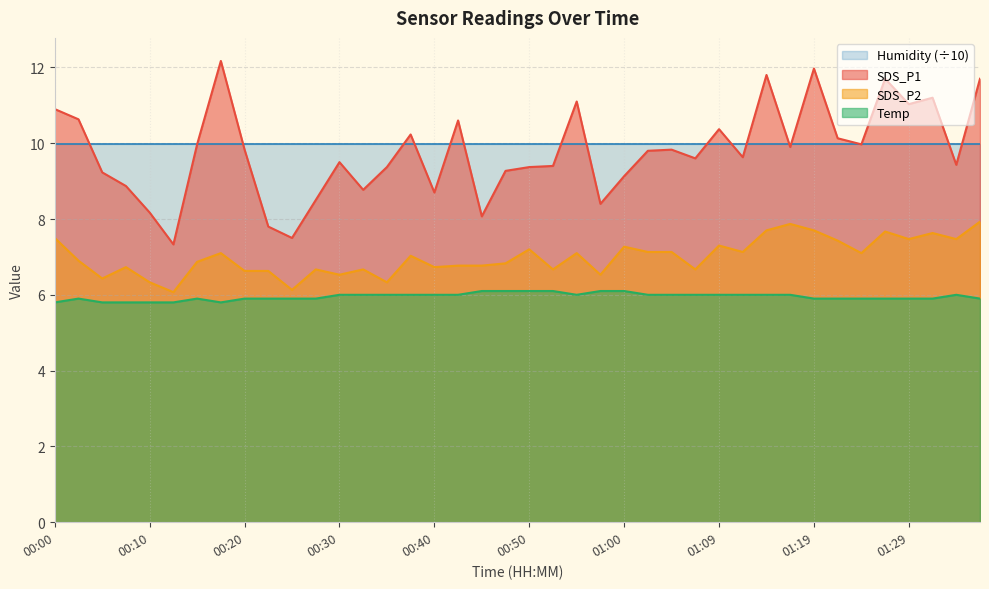

What is the average value of the Temp series?

6.0